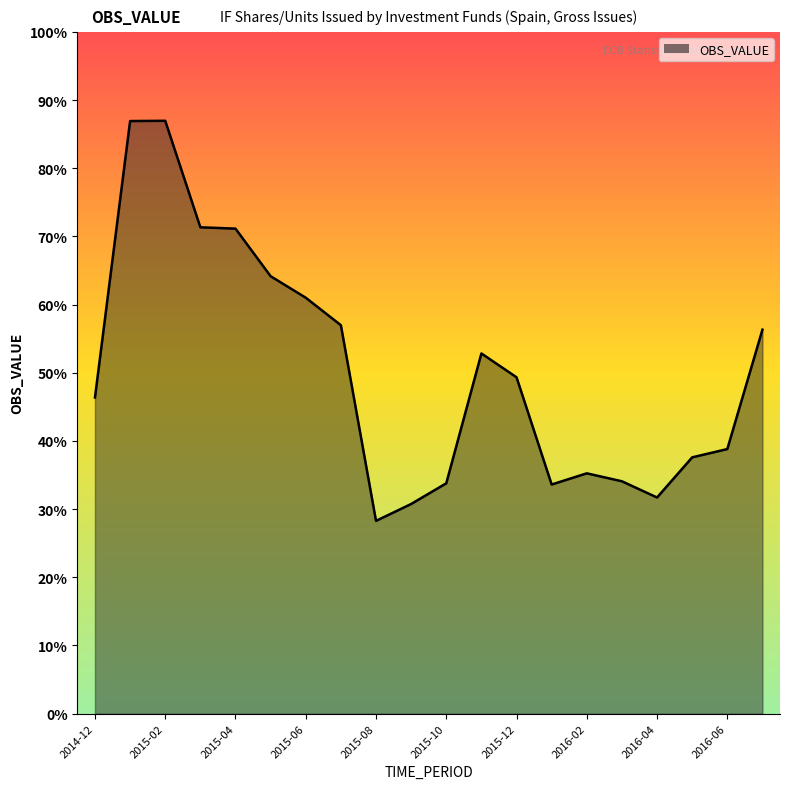

Where is the first local maximum?

2015-02